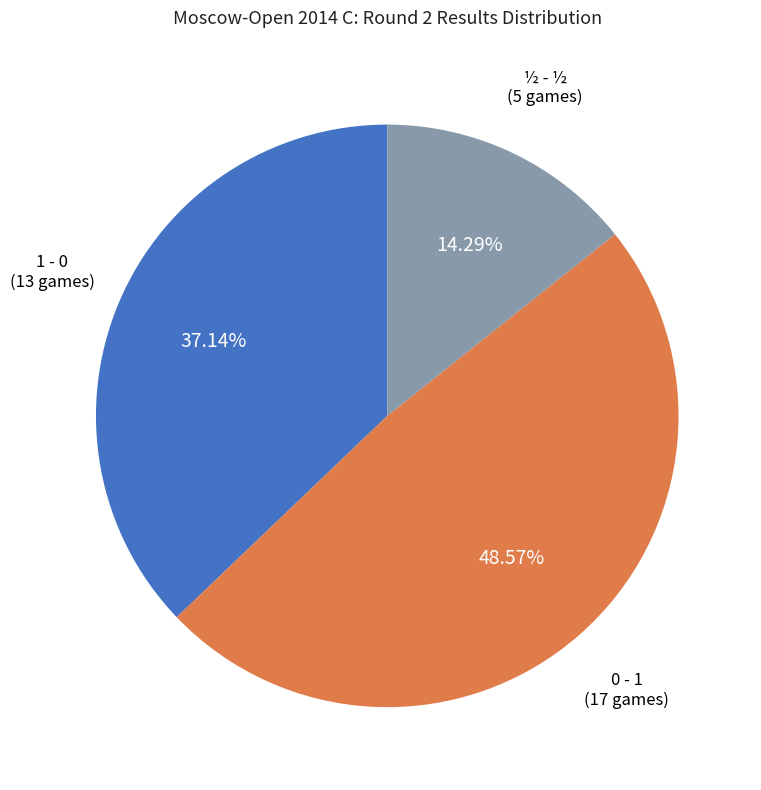

Does any single category account for the majority?

No